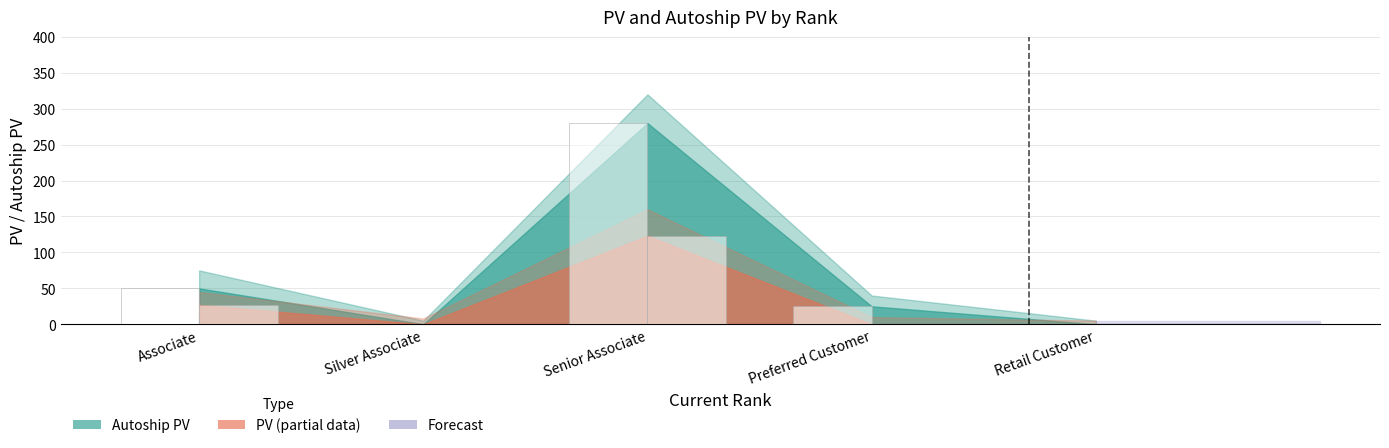

At which category does the chart reach its minimum across all series?

Silver Associate